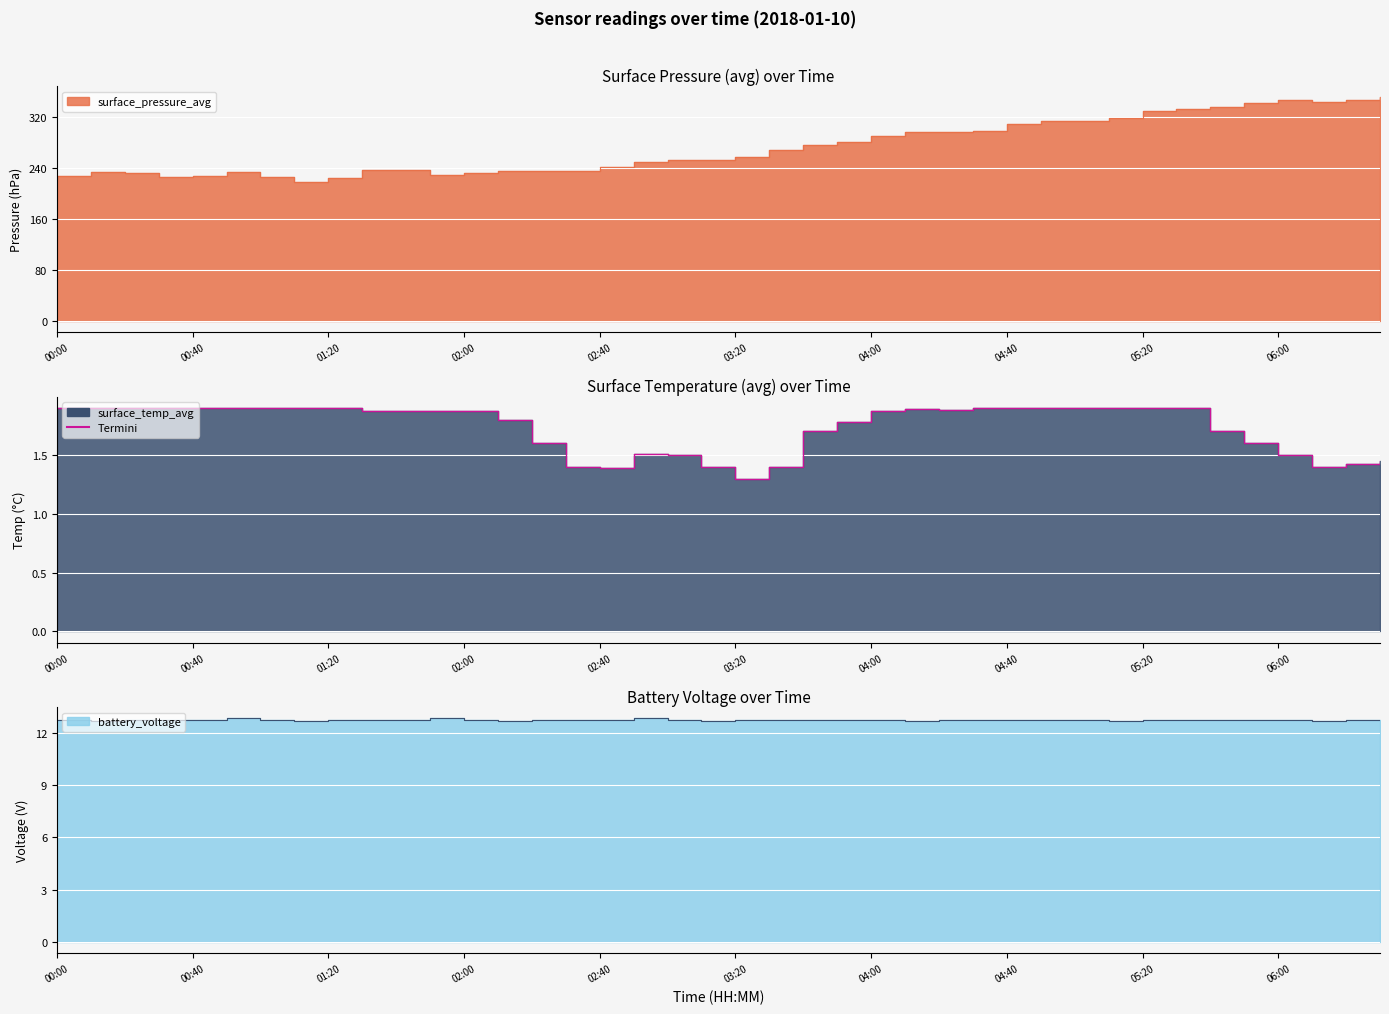

What is the sum of the surface_temp_avg values at 04:30 and 00:50?

3.8